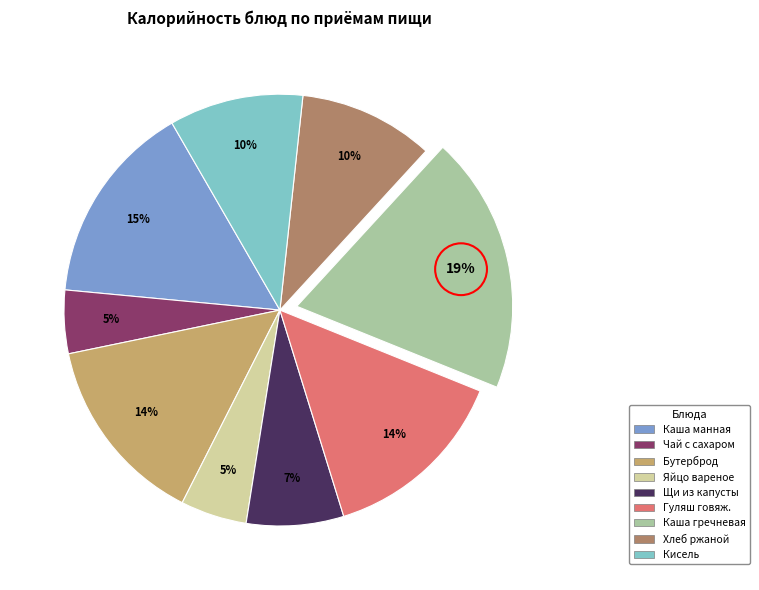

Does any single category account for the majority?

No